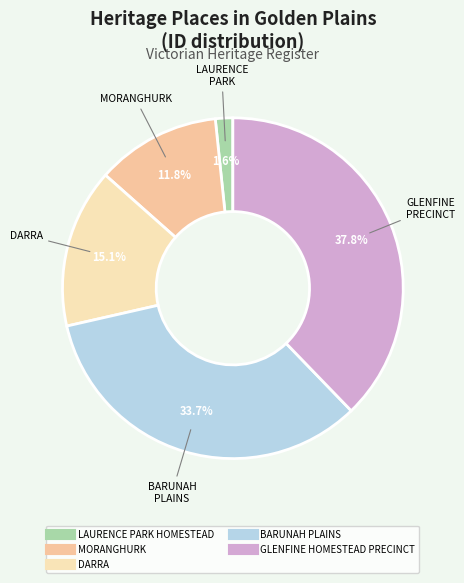

Is there a majority slice in this chart?

No